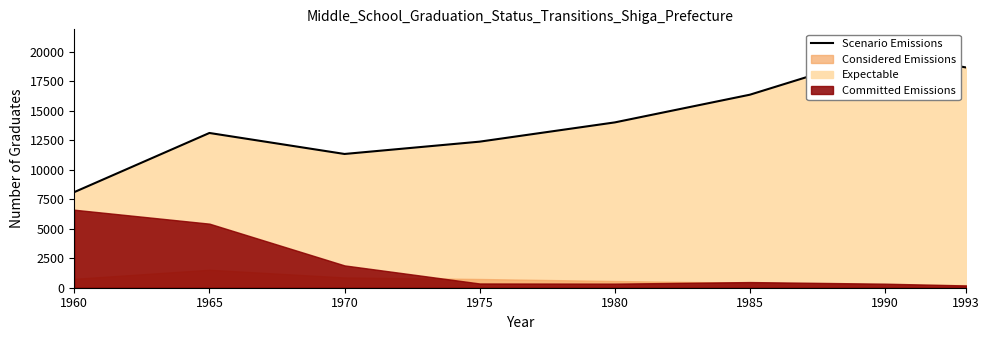

Reading left to right, what are all the values shown in this chart?

8102	13113	11334	12378	14009	16357	19905	18662